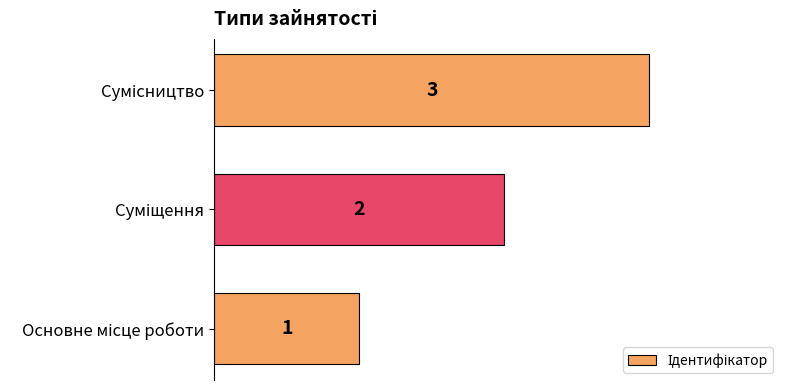

What is the sum of all values?

6